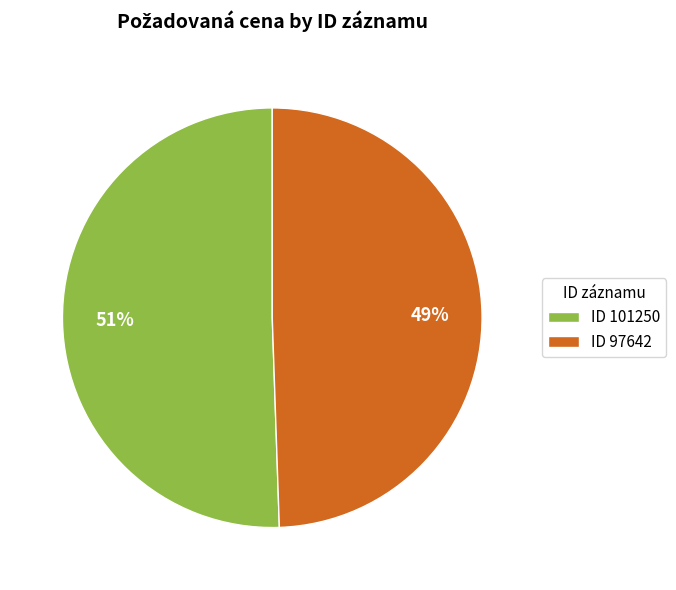

To the nearest percent, what portion does ID 101250 represent?

51%